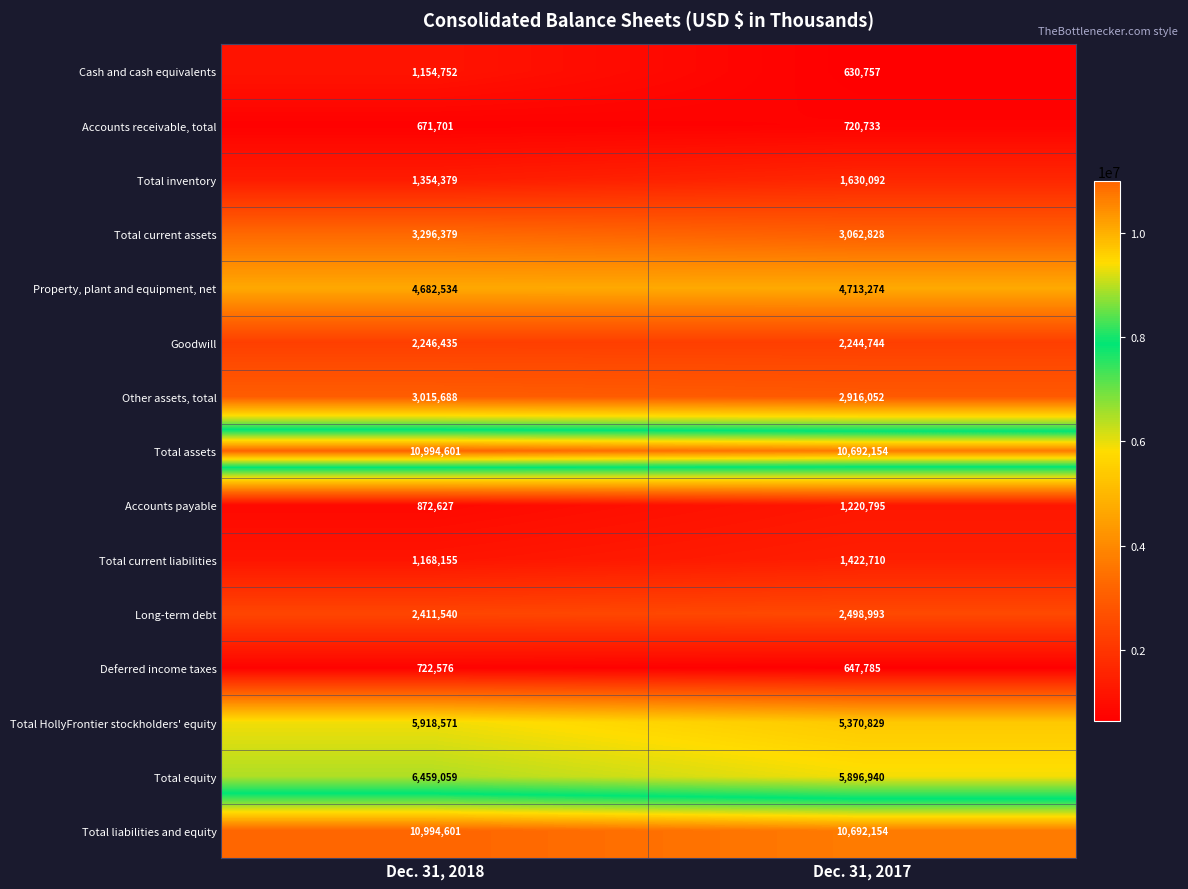

True or false: Total current liabilities has a value of 1938199 at Dec. 31, 2017.

False